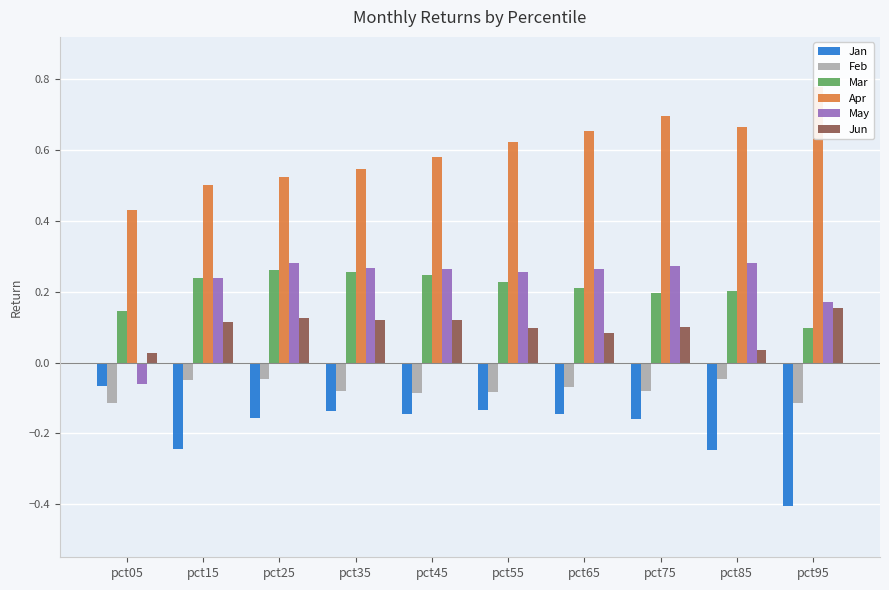

Between pct35 and pct65, which is larger?

pct35